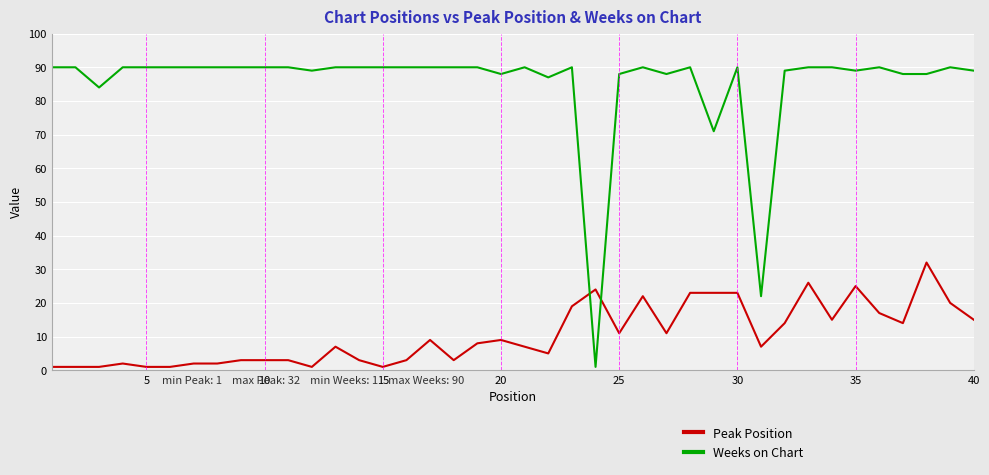

Which series has the widest spread of values?

Weeks on Chart